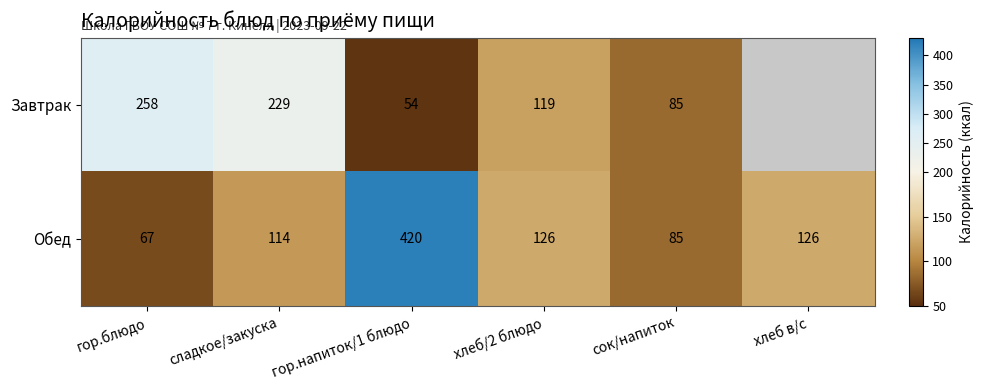

At гор.напиток/1 блюдо, list the series in order from largest to smallest.

Обед, Завтрак